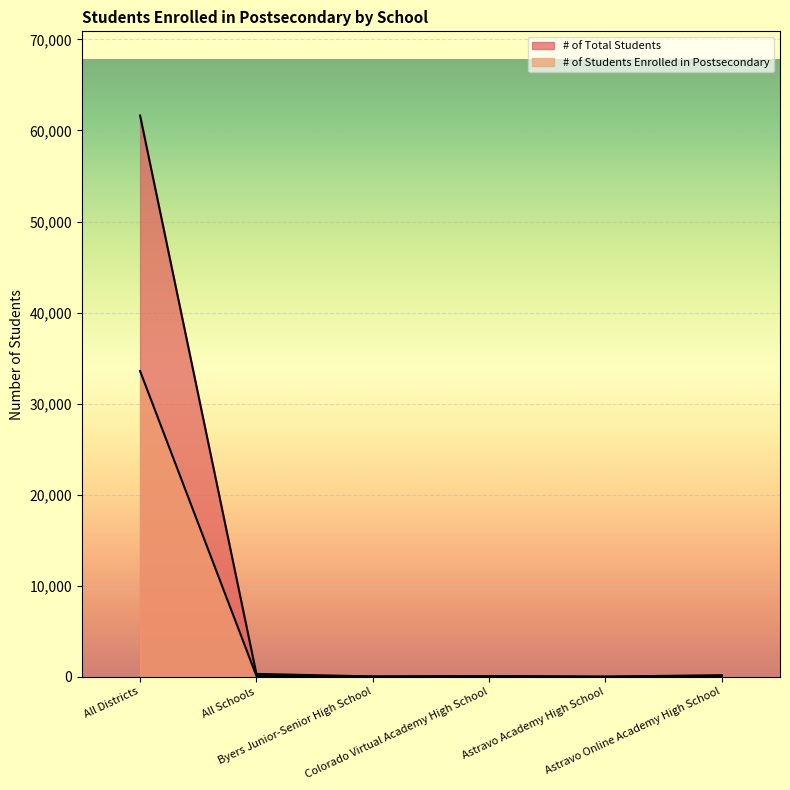

What is the difference between the maximum and minimum values in the # of Students Enrolled in Postsecondary series?

33575